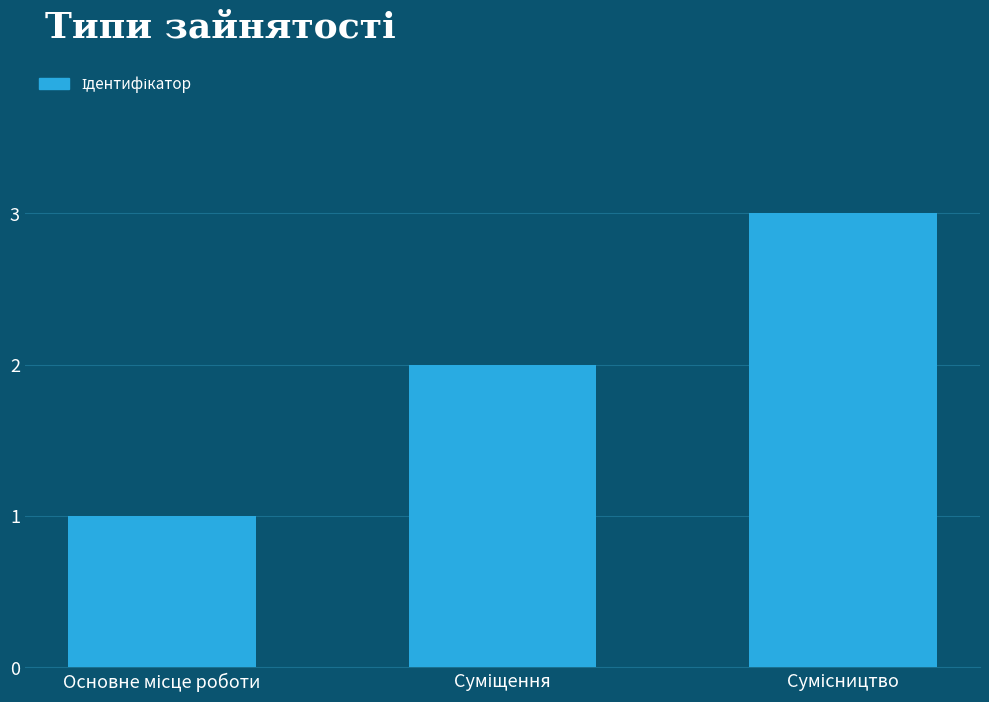

How many bars are there in total?

3